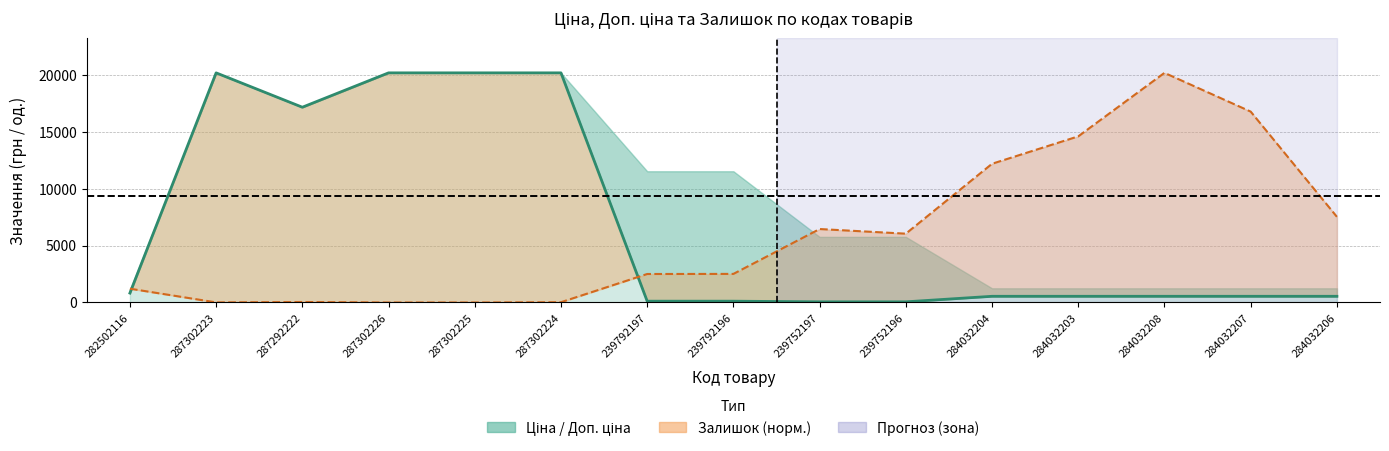

Which has a higher value, 287292222 or 284032204?

287292222